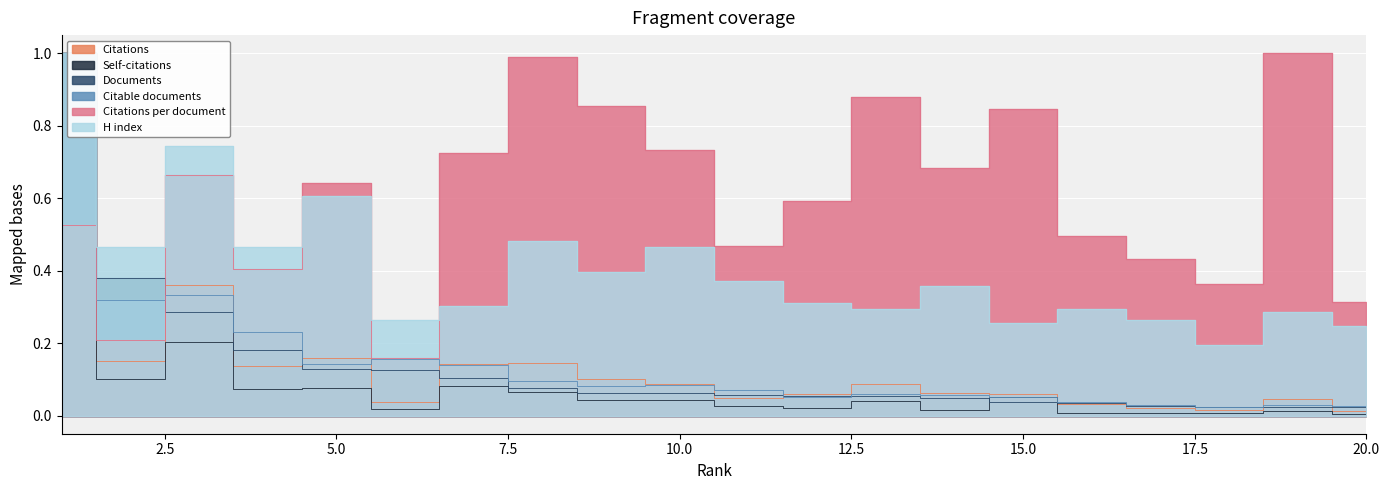

How many times do Citations per document and Citations cross each other?

1